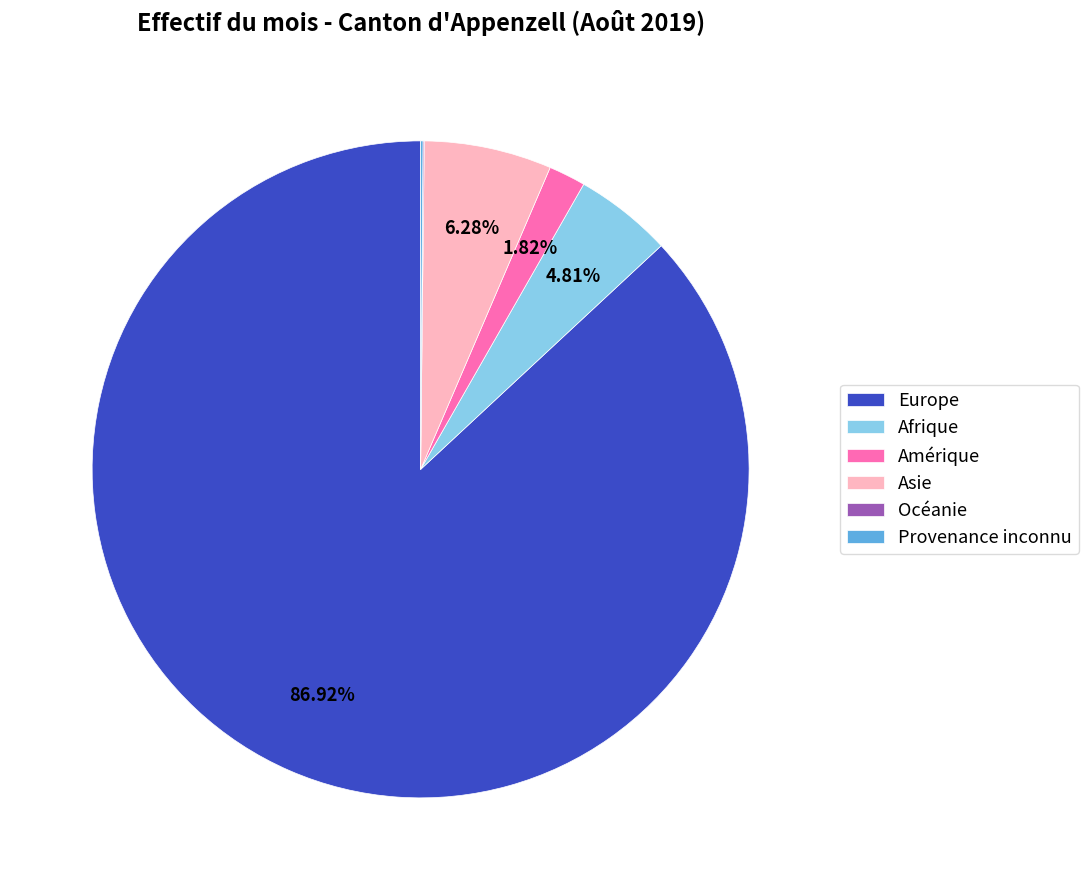

Is there a majority slice in this chart?

Yes